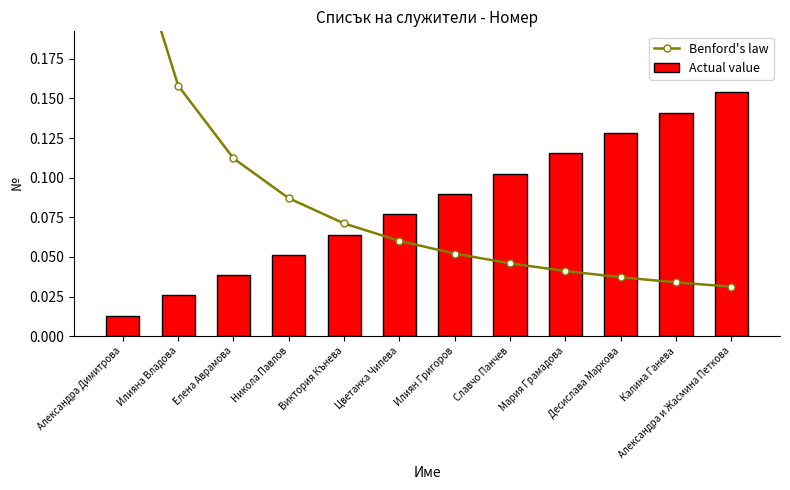

What is the difference between the highest and lowest values at Александра и Жасмина Петкова?

0.1